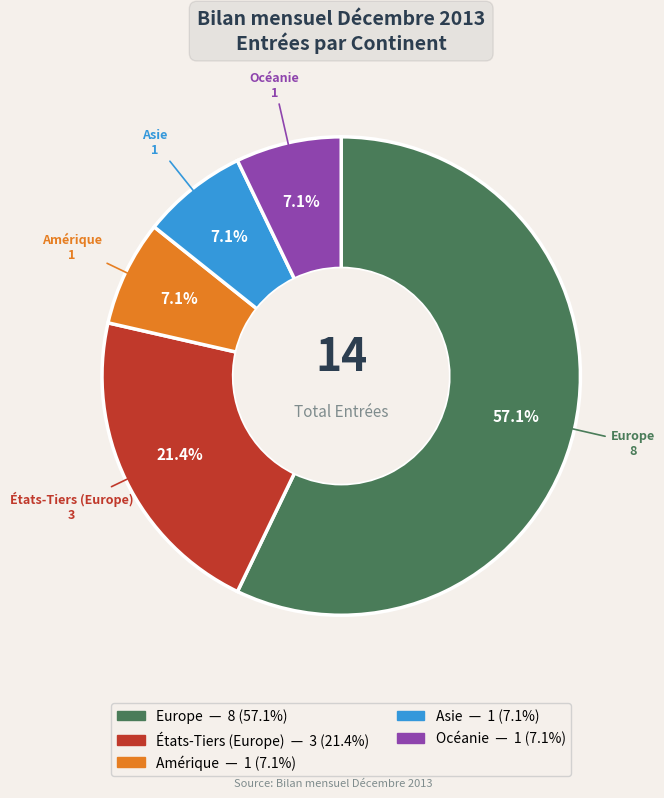

Approximately how many times larger is the value at Asie compared to Amérique?

1.0